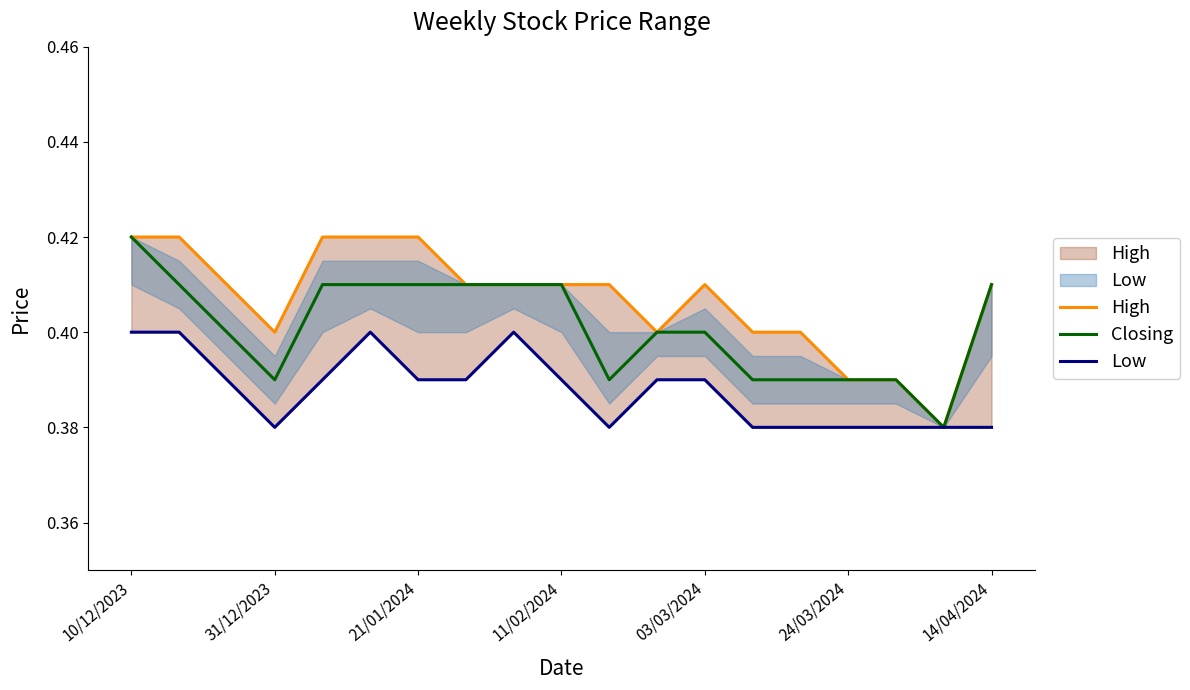

Which series has the largest total across all categories?

High